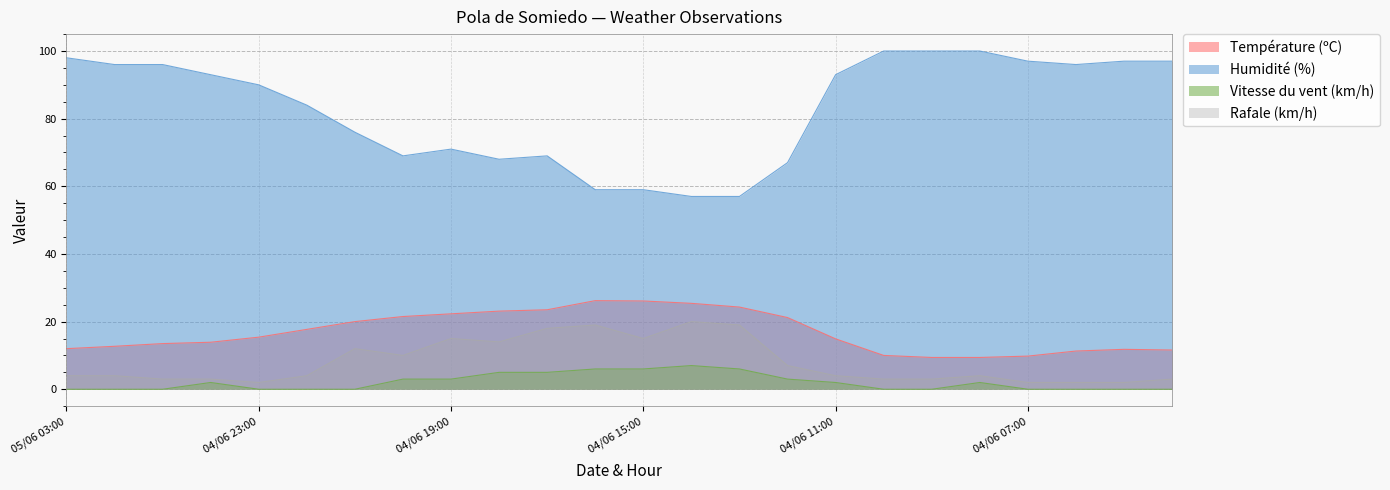

Which series has the largest total across all categories?

Humidité (%)